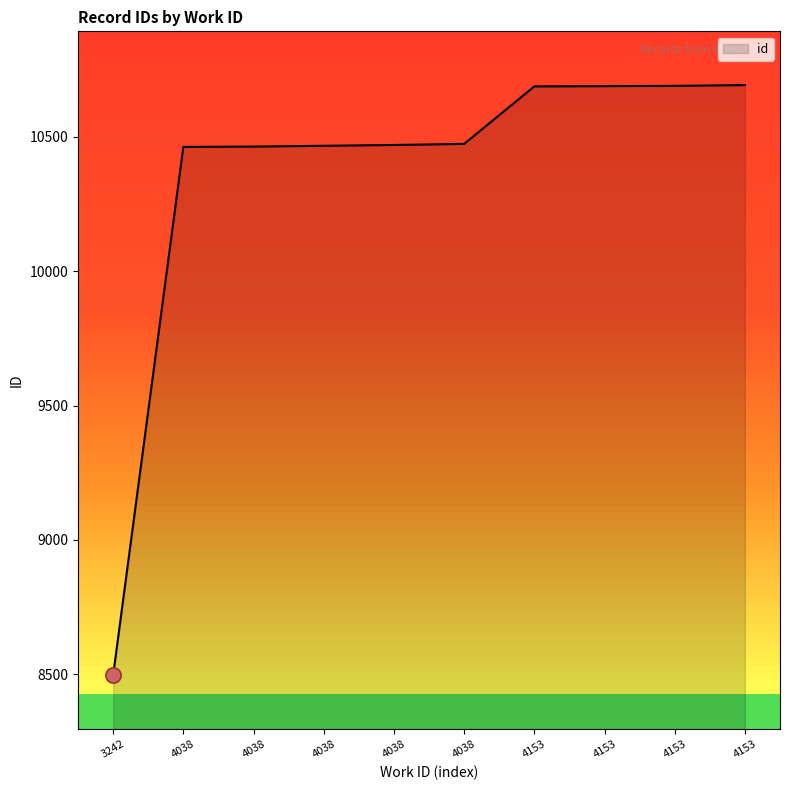

What is the change in value from 3242 to 4153?

+2193